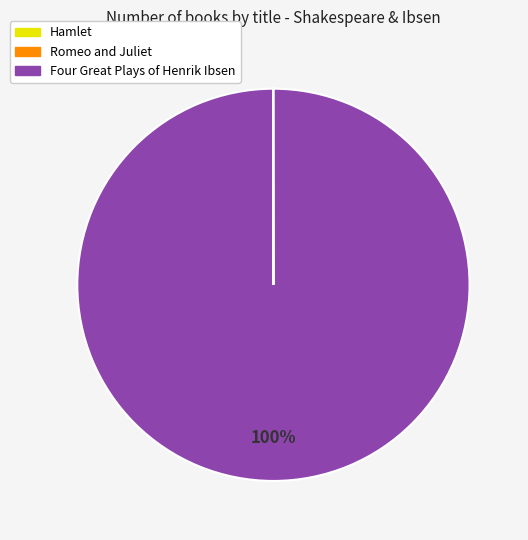

Which slice is the largest?

Four Great Plays of Henrik Ibsen